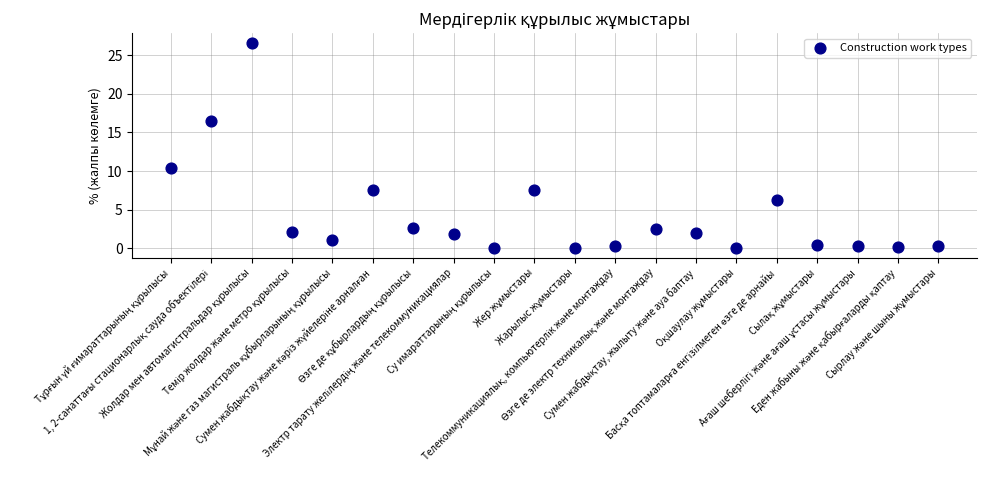

What Y value in the scatter plot is closest to 13?

10.4